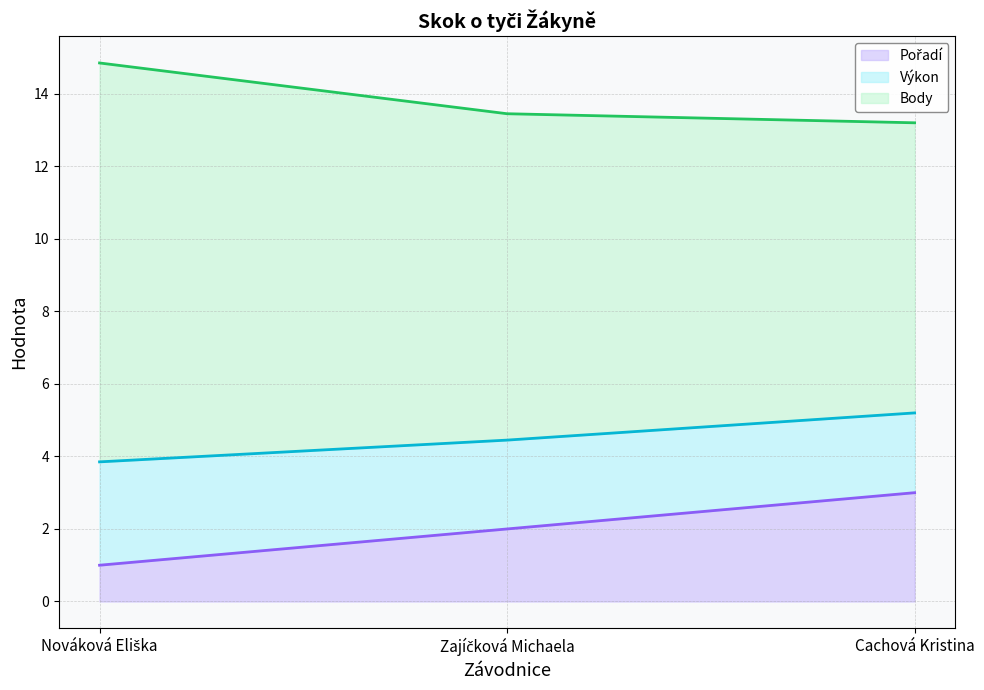

Where does the Pořadí (line) series first go above 2?

Cachová Kristina